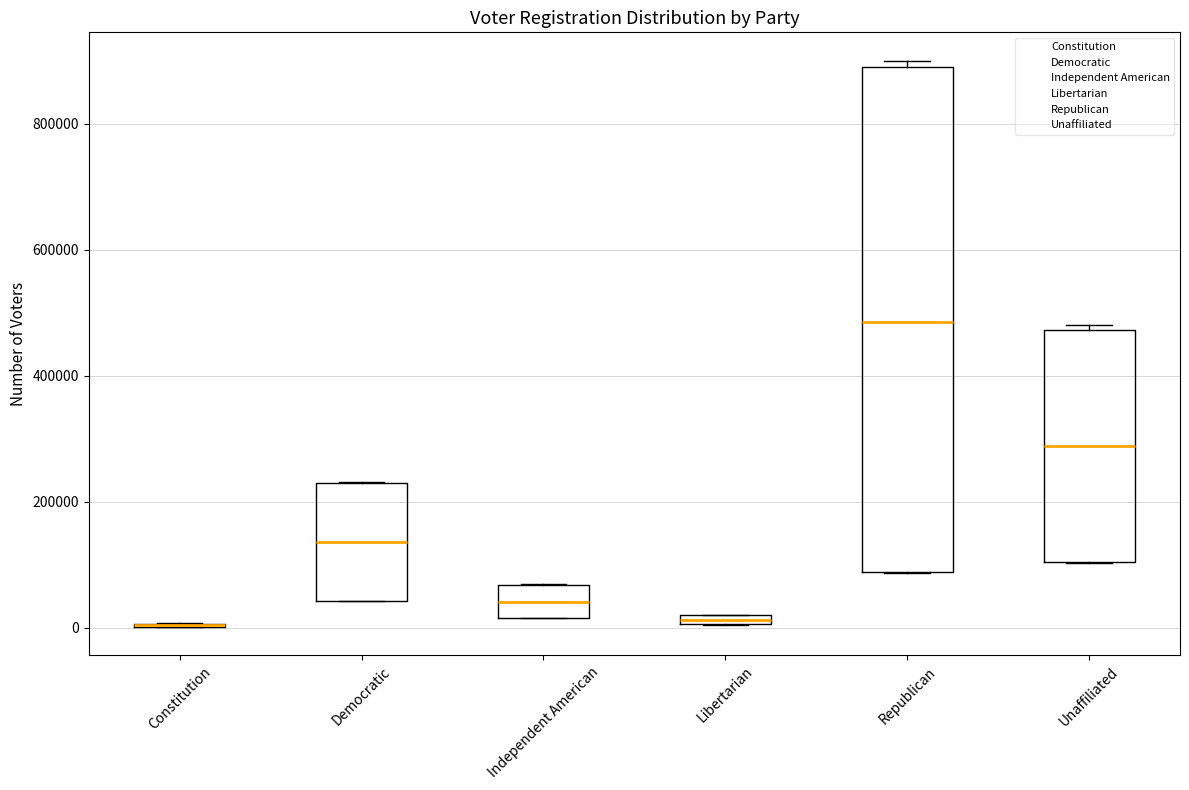

Where is the upper edge of the box for Unaffiliated on the y-axis? The values are not printed on the chart, so give them approximately, as read against the axis.

480000